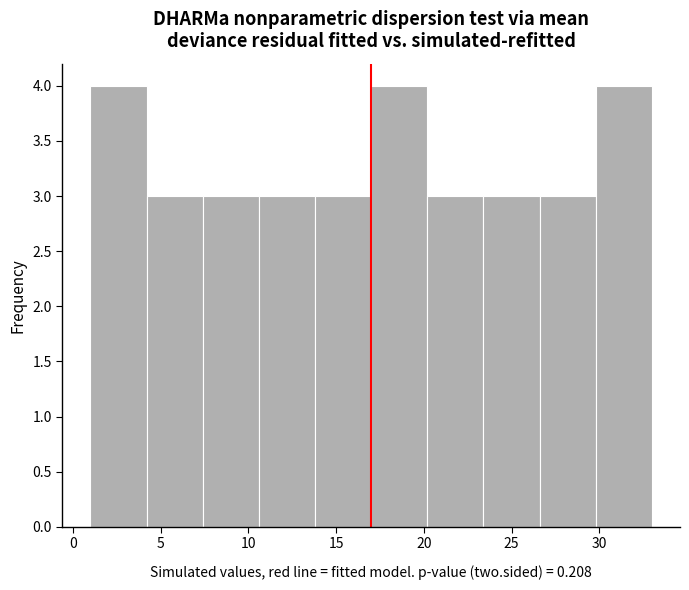

Reading left to right, transcribe this chart: for each bar, give the range it covers on the x-axis and its height. Neither the bar edges nor the heights are printed on the chart, so give them approximately, as read against the axes.

1.0 to 4.2: 4
4.2 to 7.4: 3
7.4 to 10.6: 3
10.6 to 13.8: 3
13.8 to 17.0: 3
17.0 to 20.2: 4
20.2 to 23.4: 3
23.4 to 26.6: 3
26.6 to 29.8: 3
29.8 to 33.0: 4